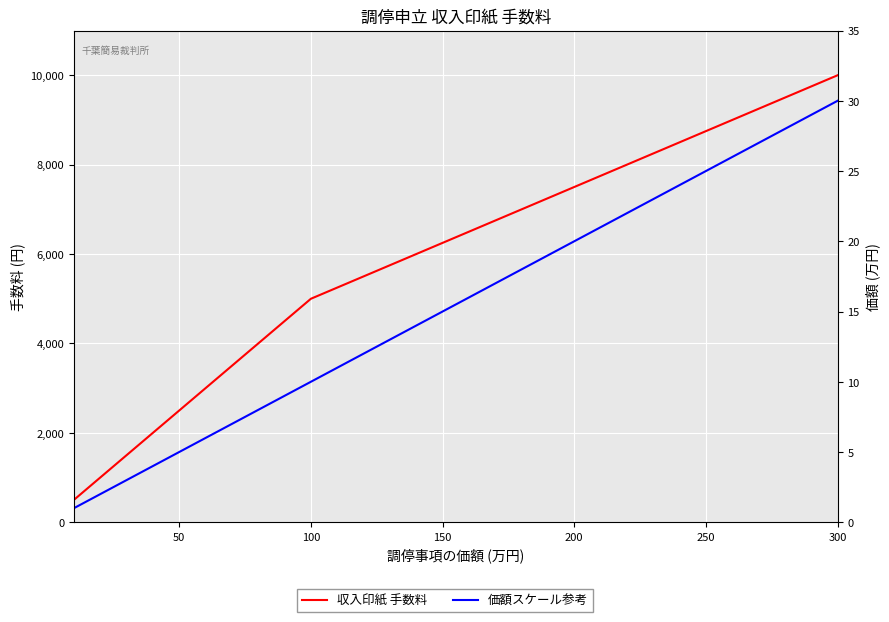

Which has a higher value, 16 or 18?

18